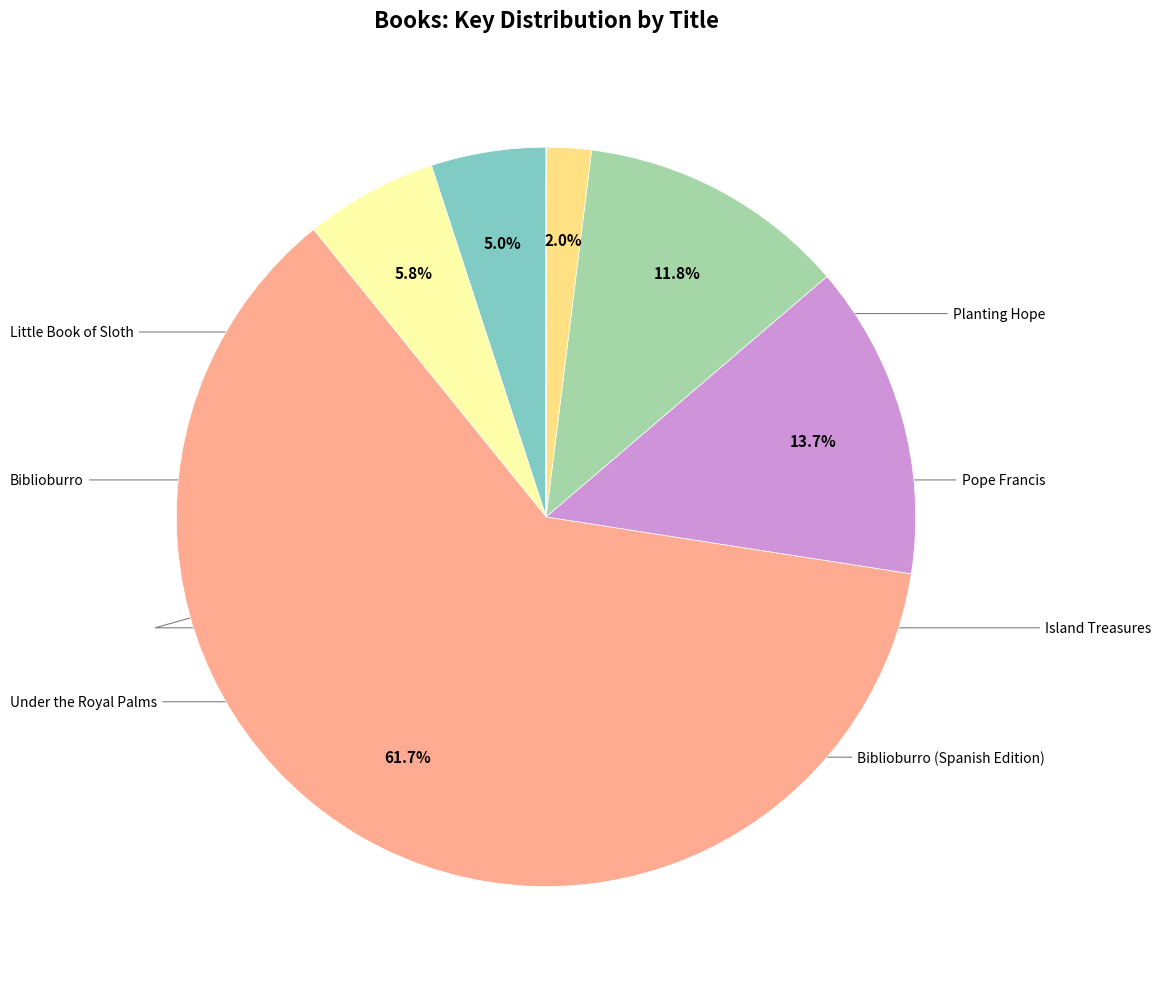

How many segments does this pie chart have?

7